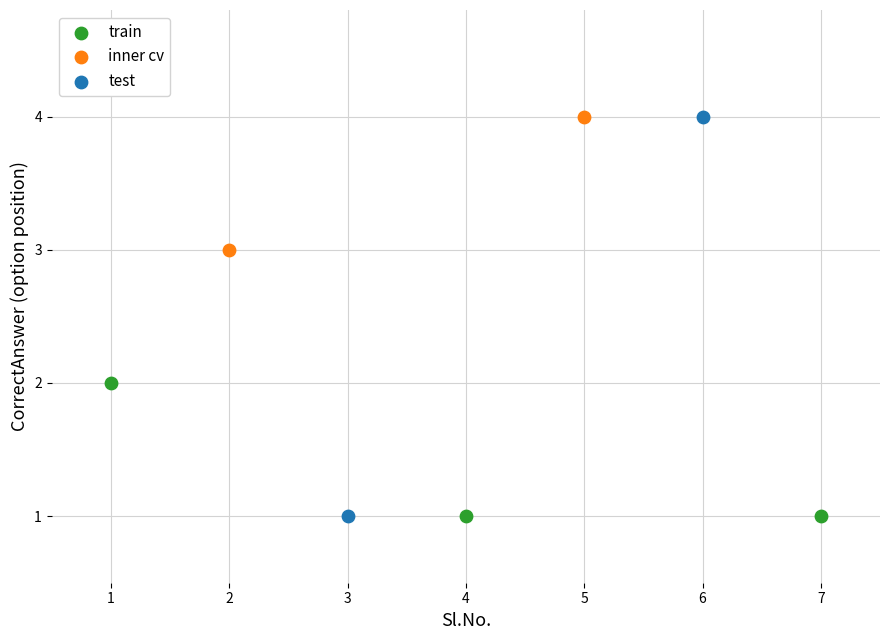

What are all the series names shown in the legend?

train, inner cv, test